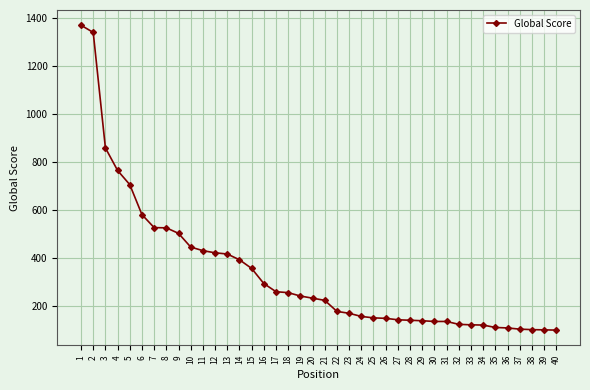

What is the value of the 40th point from the left?

101